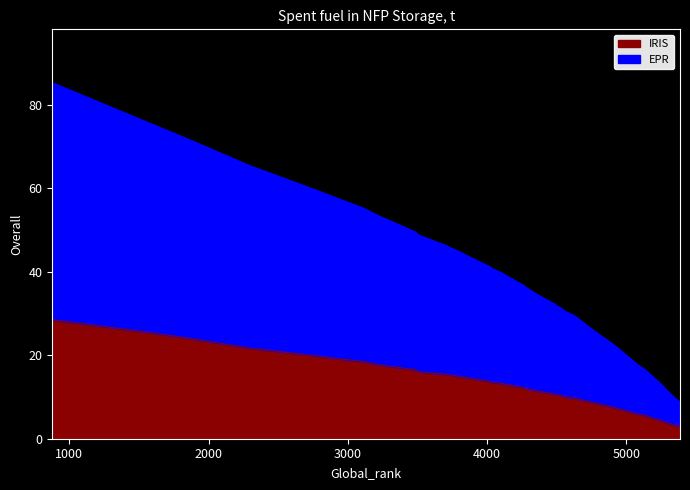

Rank the series at 4139 from highest to lowest value.

EPR, IRIS